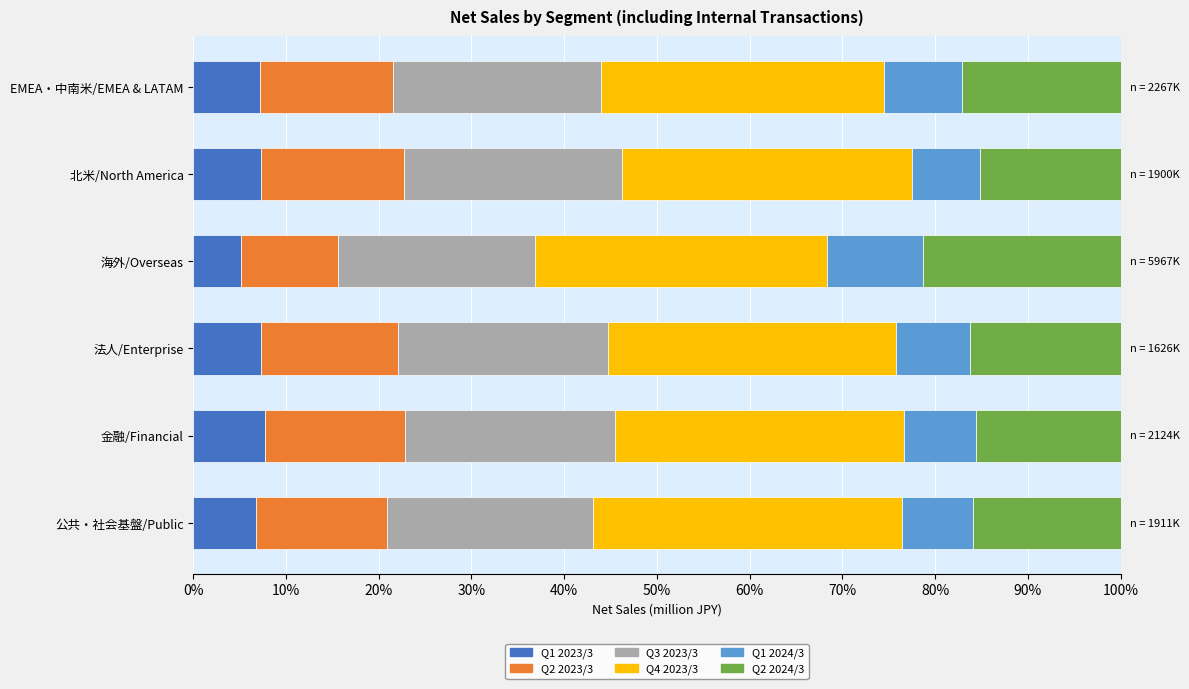

Read the Q1 2023/3 value at 金融/Financial.

7.7